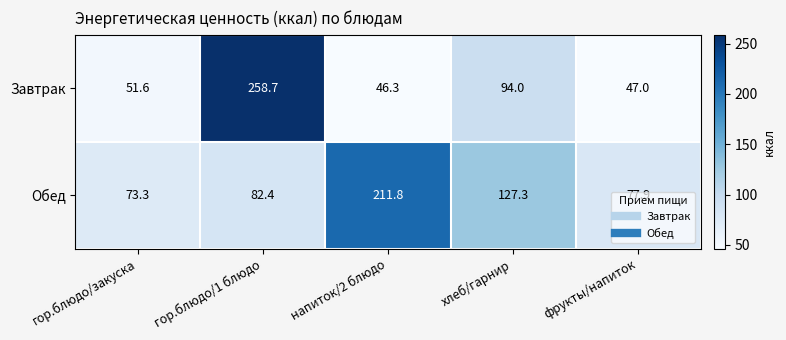

Where does the Обед series first go above 82?

гор.блюдо/1 блюдо